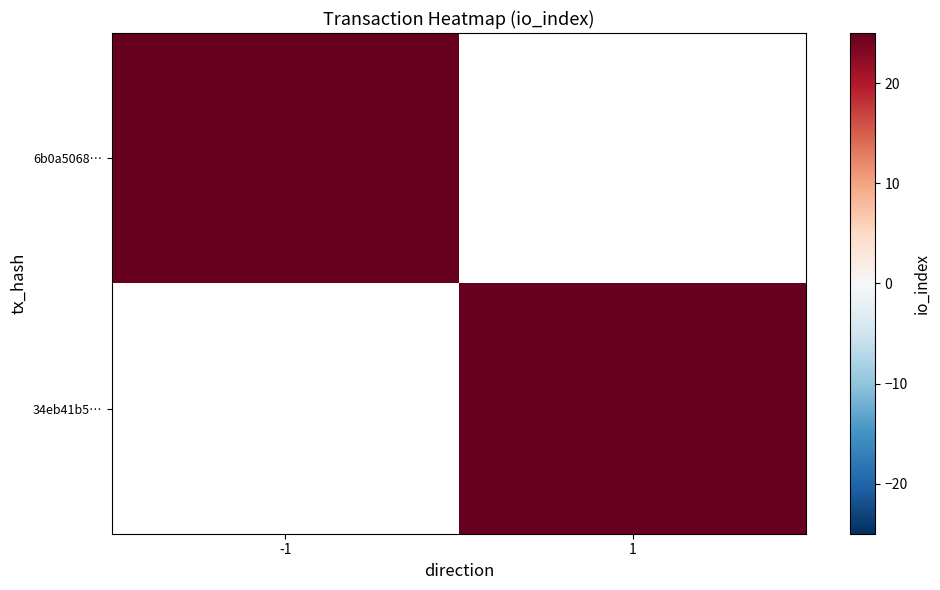

Is the value of 6b0a5068… at 1 greater than the value of 34eb41b5… at 1?

No